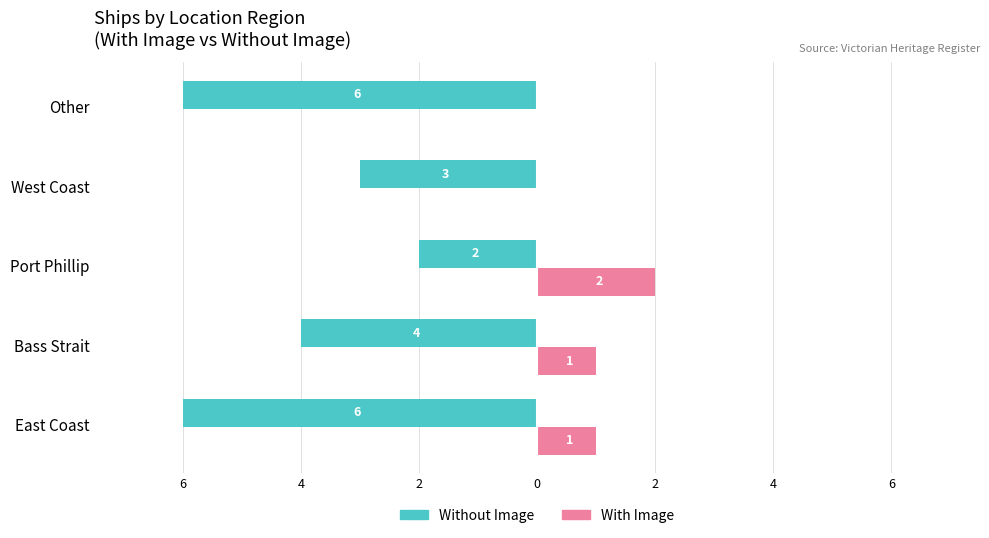

How many groups of bars are there?

5